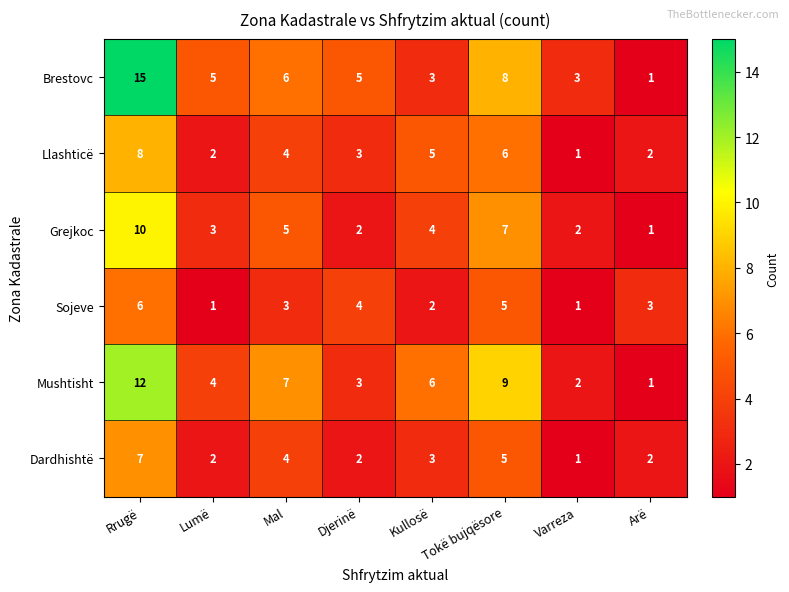

Is the value of Sojeve at Mal greater than the value of Llashticë at Varreza?

Yes